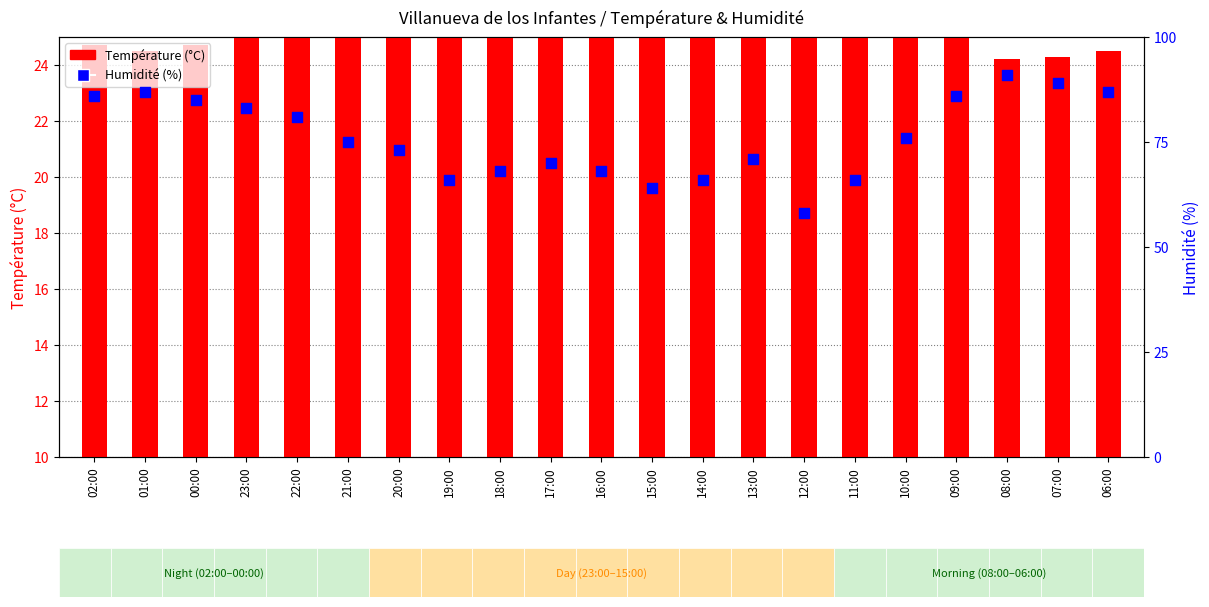

At which category is the sum across all series the highest?

08:00